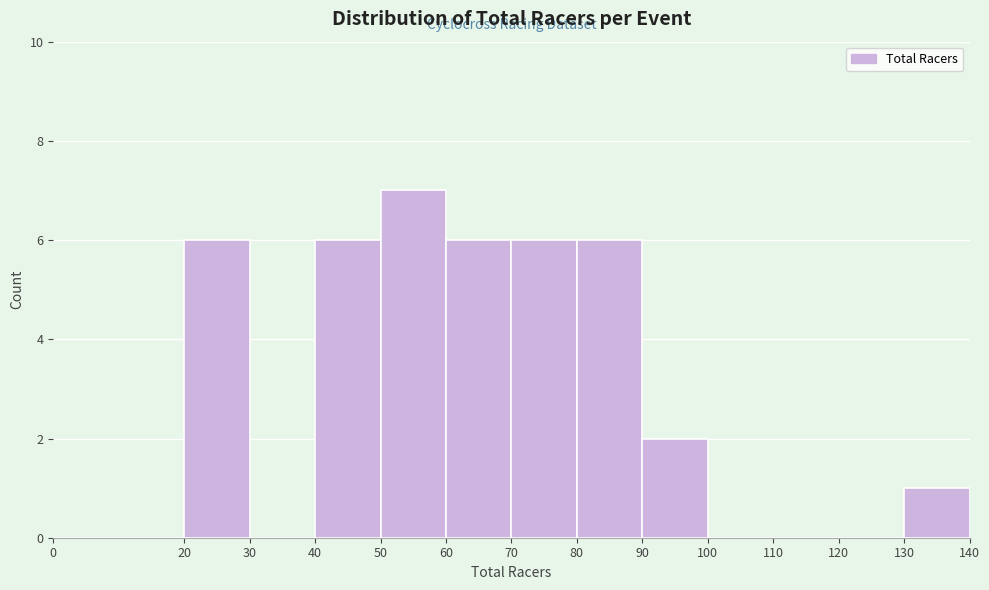

Reading left to right, list every bar in this chart as the range it spans on the x-axis followed by its height. The values are not printed on the chart, so give them approximately, as read against the axis.

0 to 20: 0
20 to 30: 6
30 to 40: 0
40 to 50: 6
50 to 60: 7
60 to 70: 6
70 to 80: 6
80 to 90: 6
90 to 100: 2
100 to 110: 0
110 to 120: 0
120 to 130: 0
130 to 140: 1